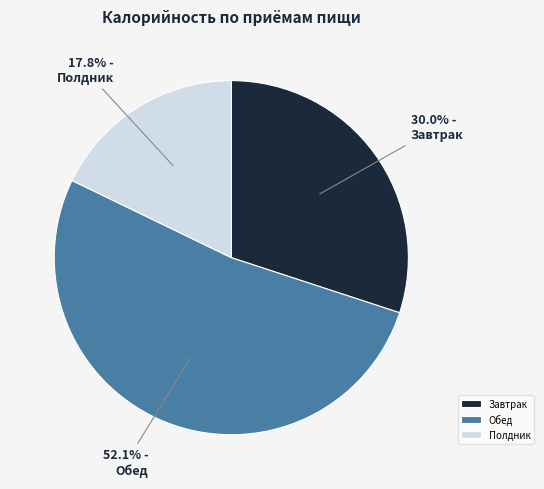

Rank the categories by value from highest to lowest.

Обед, Завтрак, Полдник